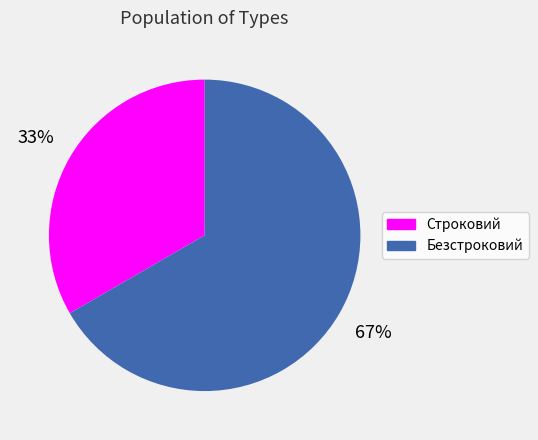

Does Строковий account for over 50% of the chart?

No